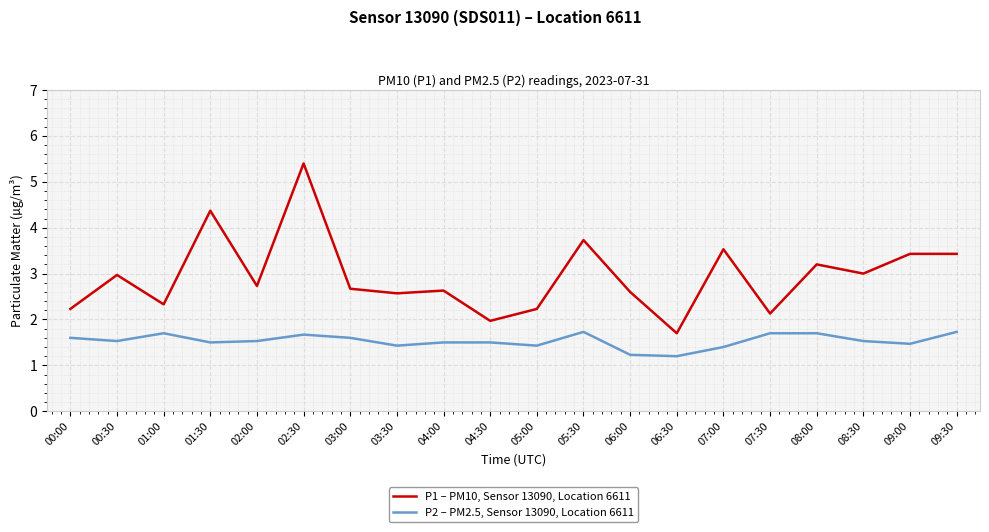

What is the difference between the second highest and minimum values in the P2 – PM2.5, Sensor 13090, Location 6611 series?

0.5